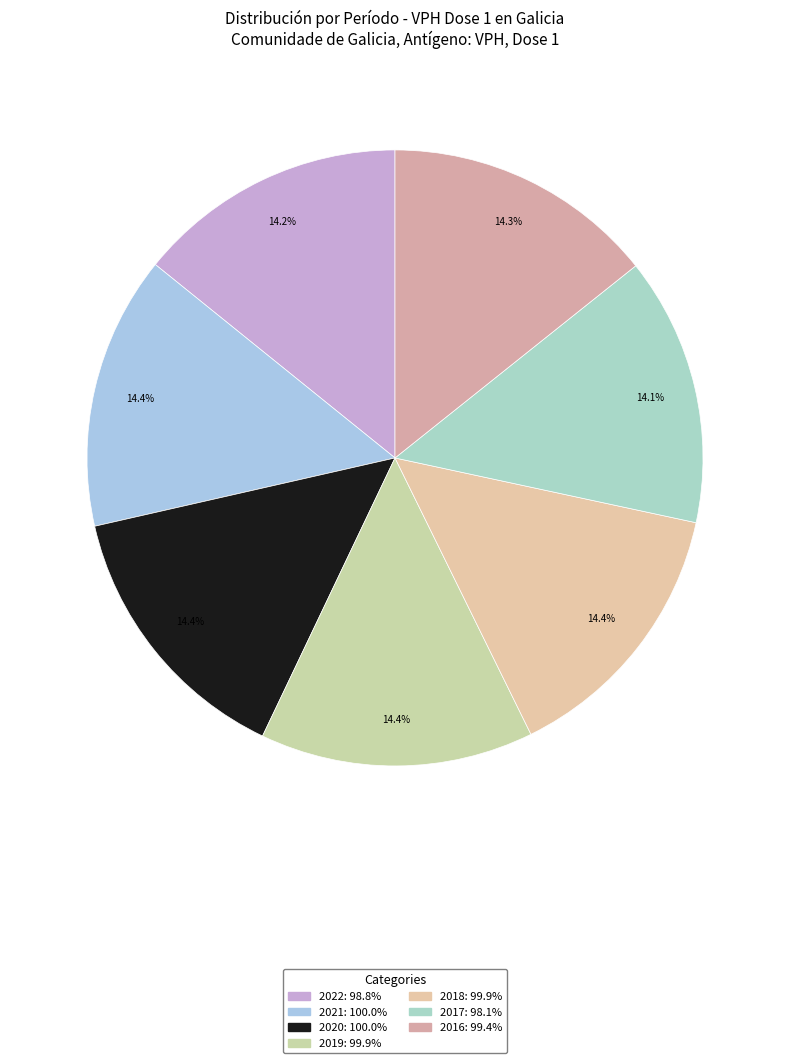

What is the ratio of the value at 2020 to the value at 2019?

1.0